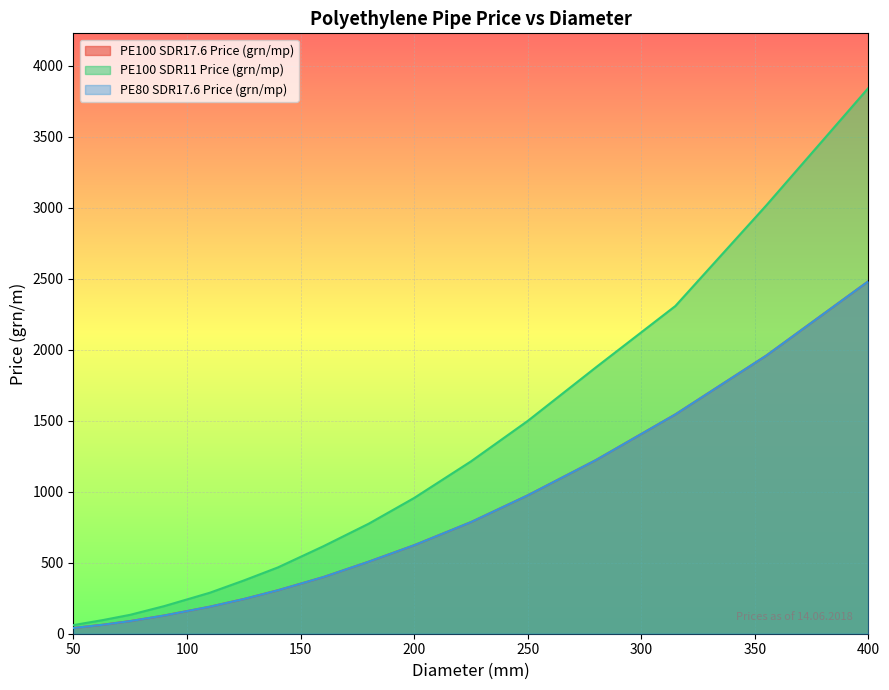

At 110, list the series in order from largest to smallest.

PE100 SDR11 Price (grn/mp), PE100 SDR17.6 Price (grn/mp), PE80 SDR17.6 Price (grn/mp)